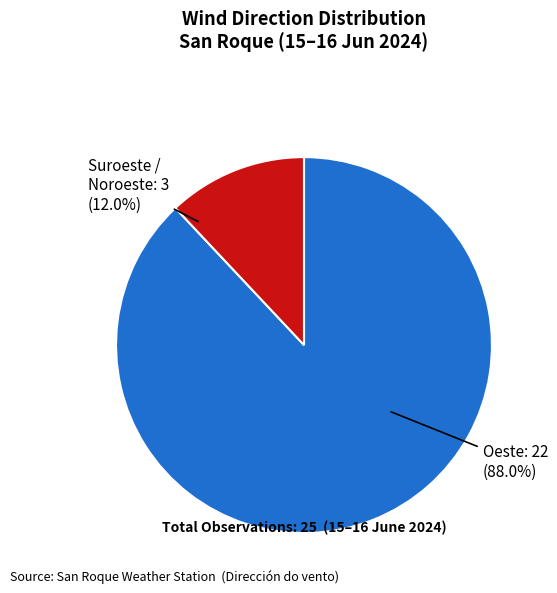

Does any single category account for the majority?

Yes